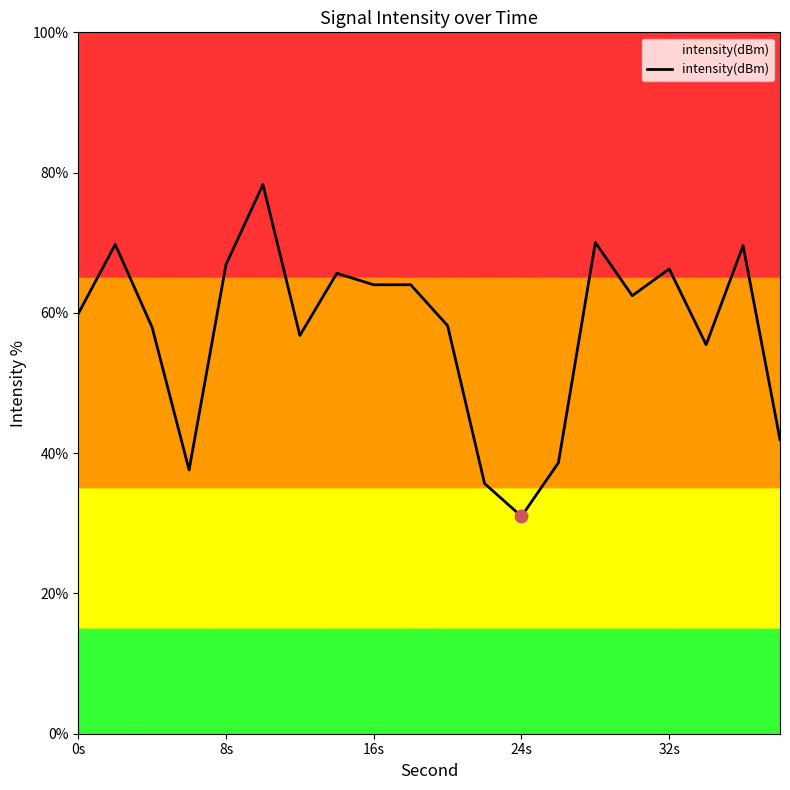

What is the greatest value displayed?

78.3